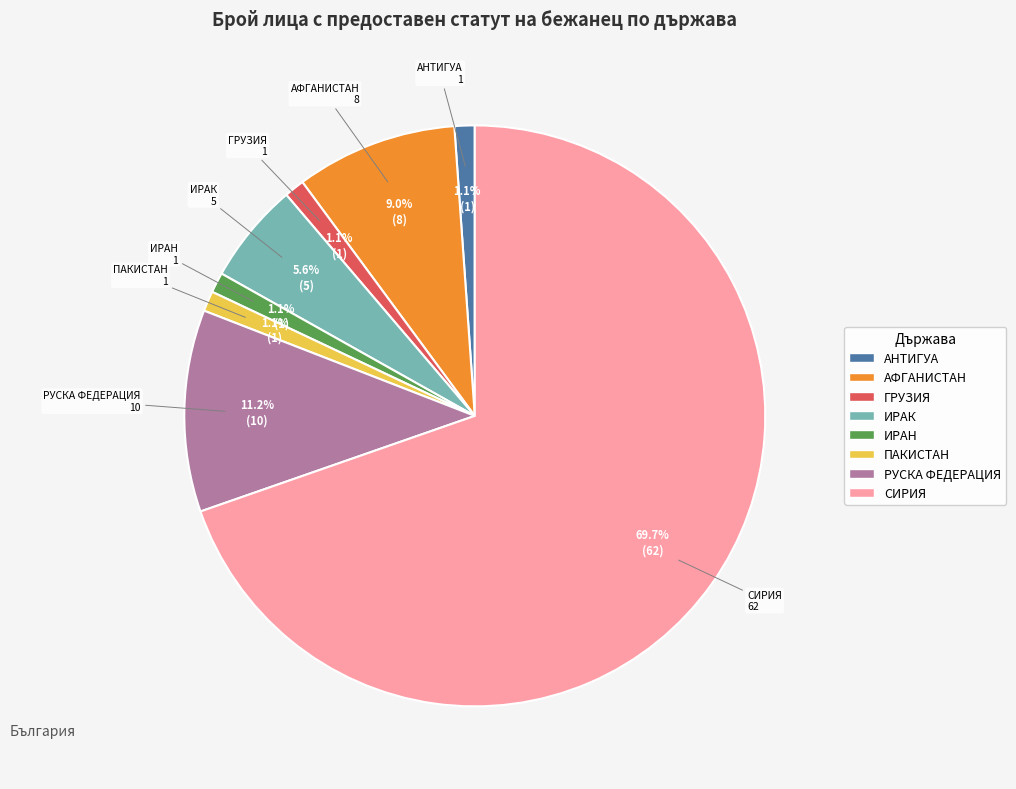

To the nearest percent, what percentage of the pie is РУСКА ФЕДЕРАЦИЯ?

11%